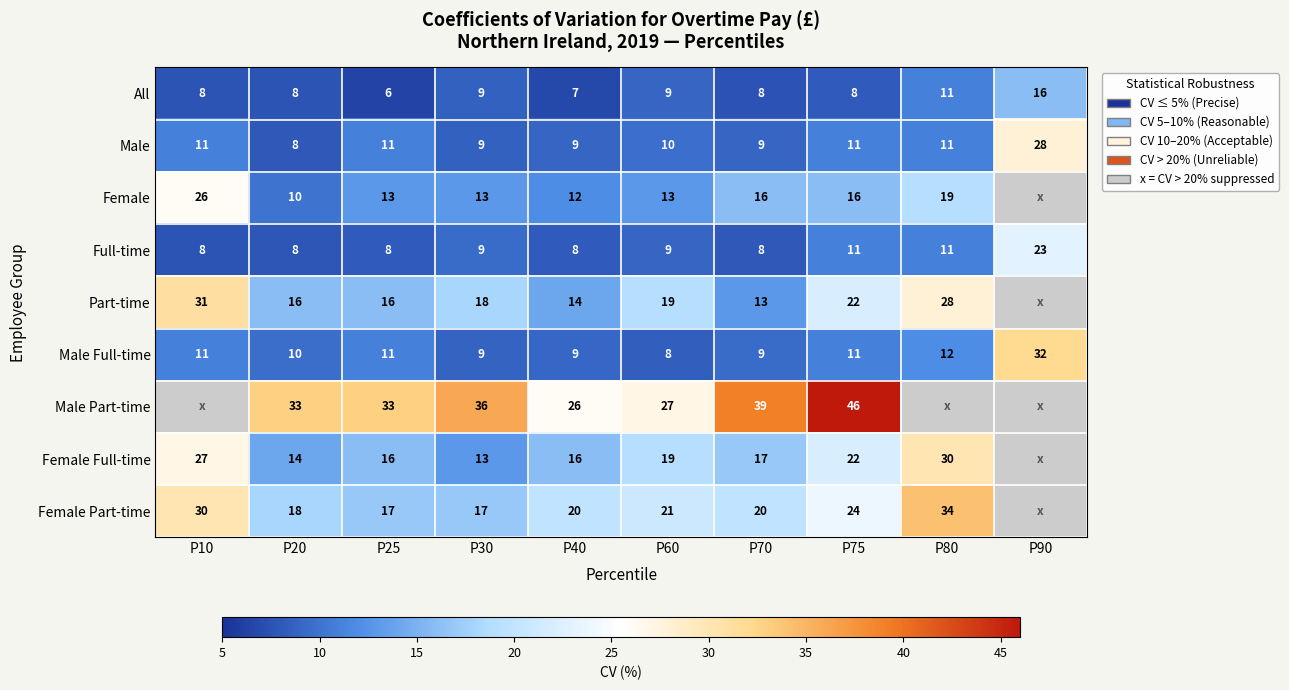

Is the value of All at P70 greater than the value of Part-time at P10?

No